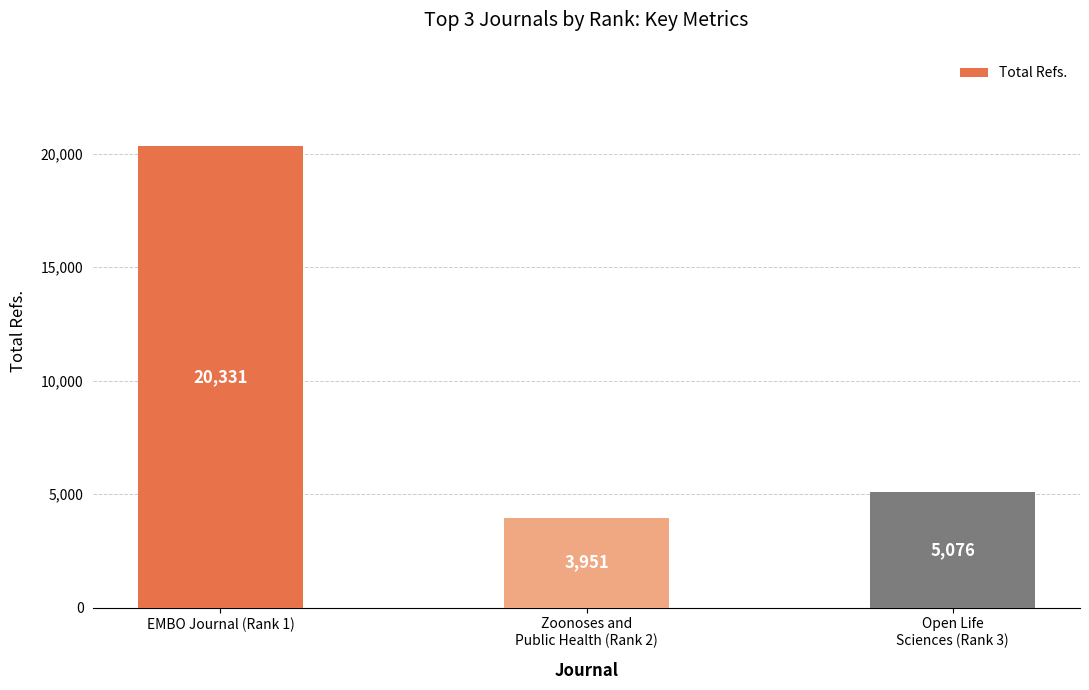

What is the difference between the values at EMBO Journal (Rank 1) and Zoonoses and
Public Health (Rank 2)?

16380